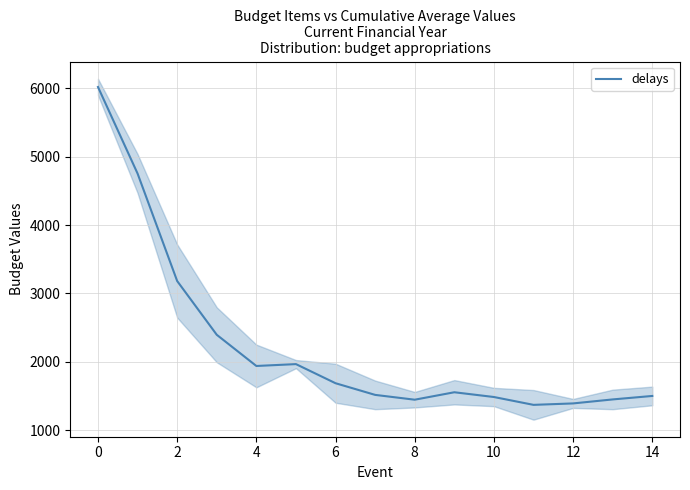

How many data points are less than 1552?

7